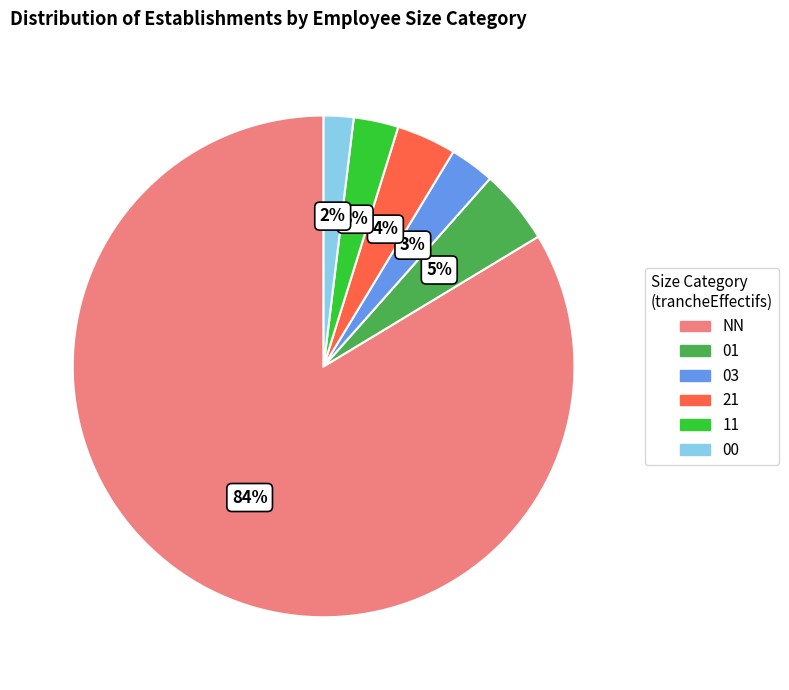

What is the smallest slice in the pie chart?

00